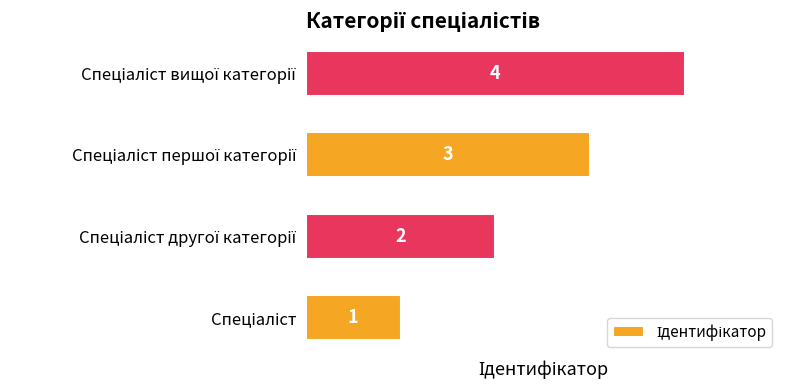

What is the sum of all values?

10